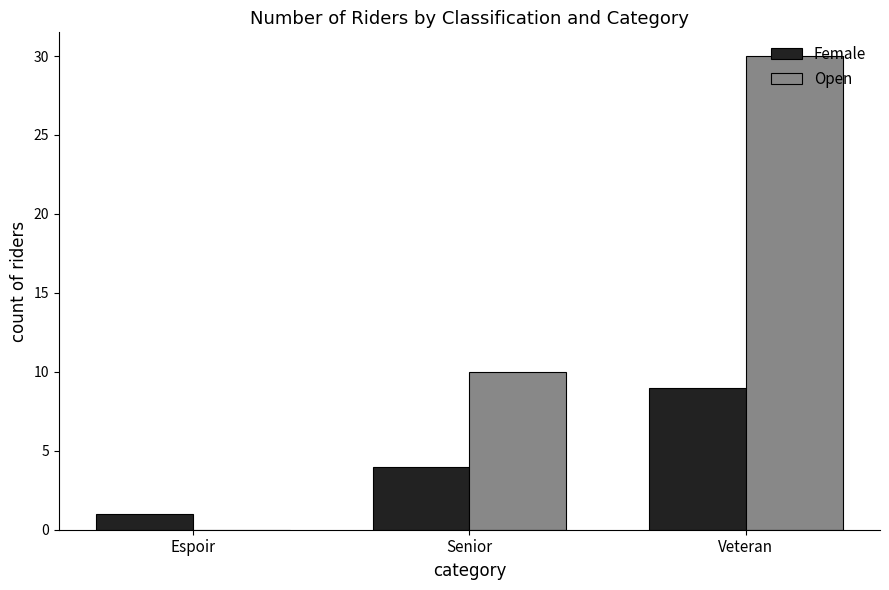

Reading left to right, what are all the values shown in this chart?

Female: Espoir=1	Senior=4	Veteran=9
Open: Espoir=0	Senior=10	Veteran=30